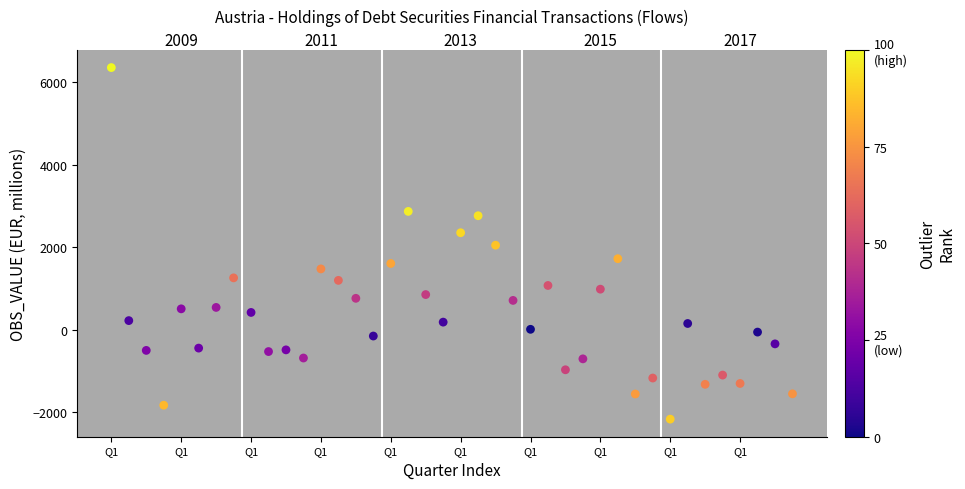

What is the range of Y values (max minus min)?

8518.4